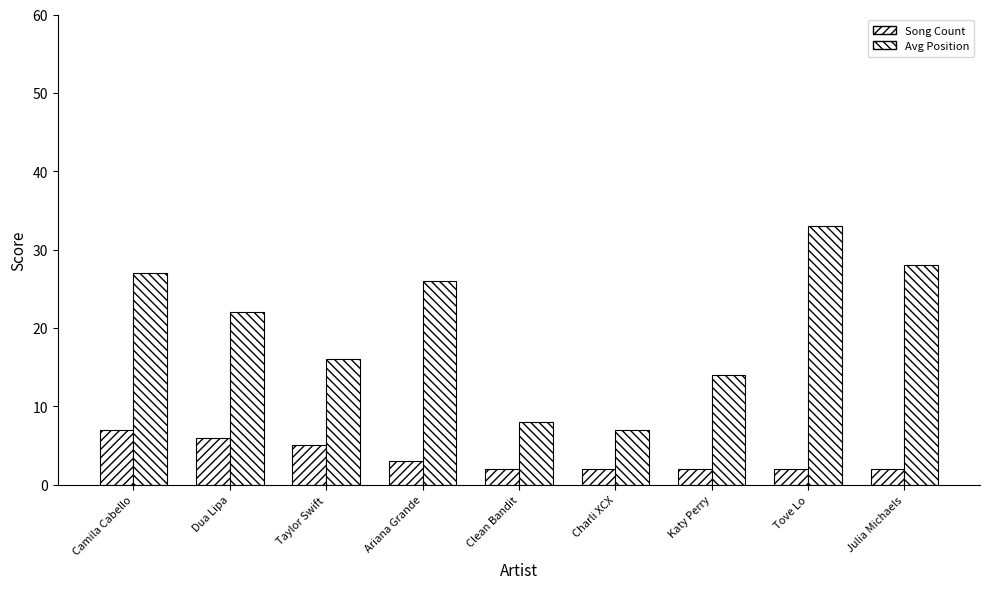

Where is Avg Position nearest to the value 20?

Dua Lipa